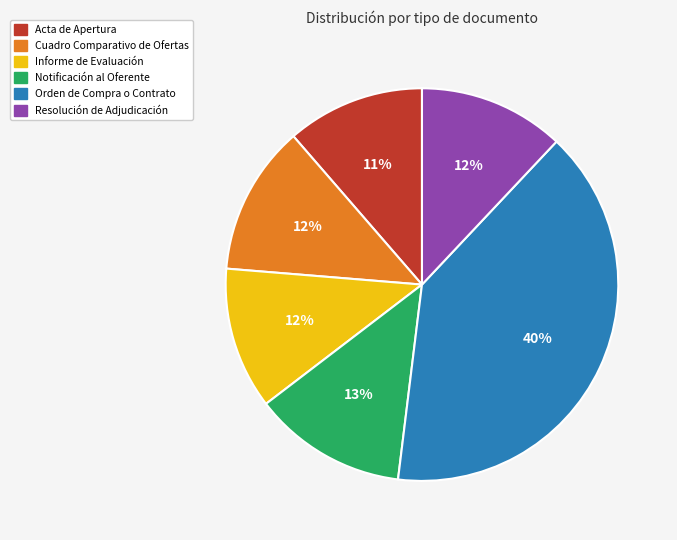

True or false: Resolución de Adjudicación accounts for 12% of the total.

True